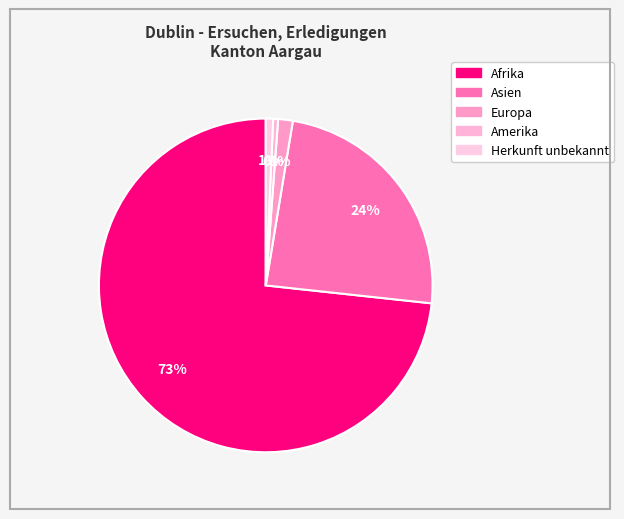

How many segments does this pie chart have?

5